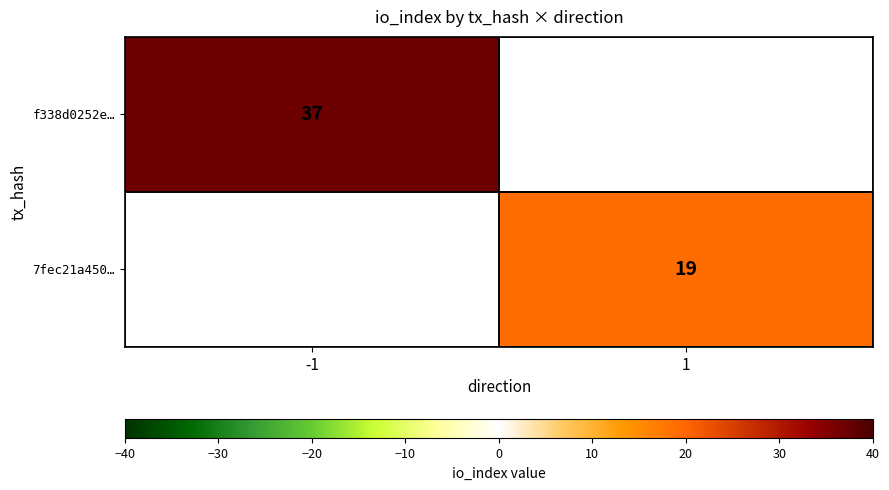

How many categories are shown in the chart?

2